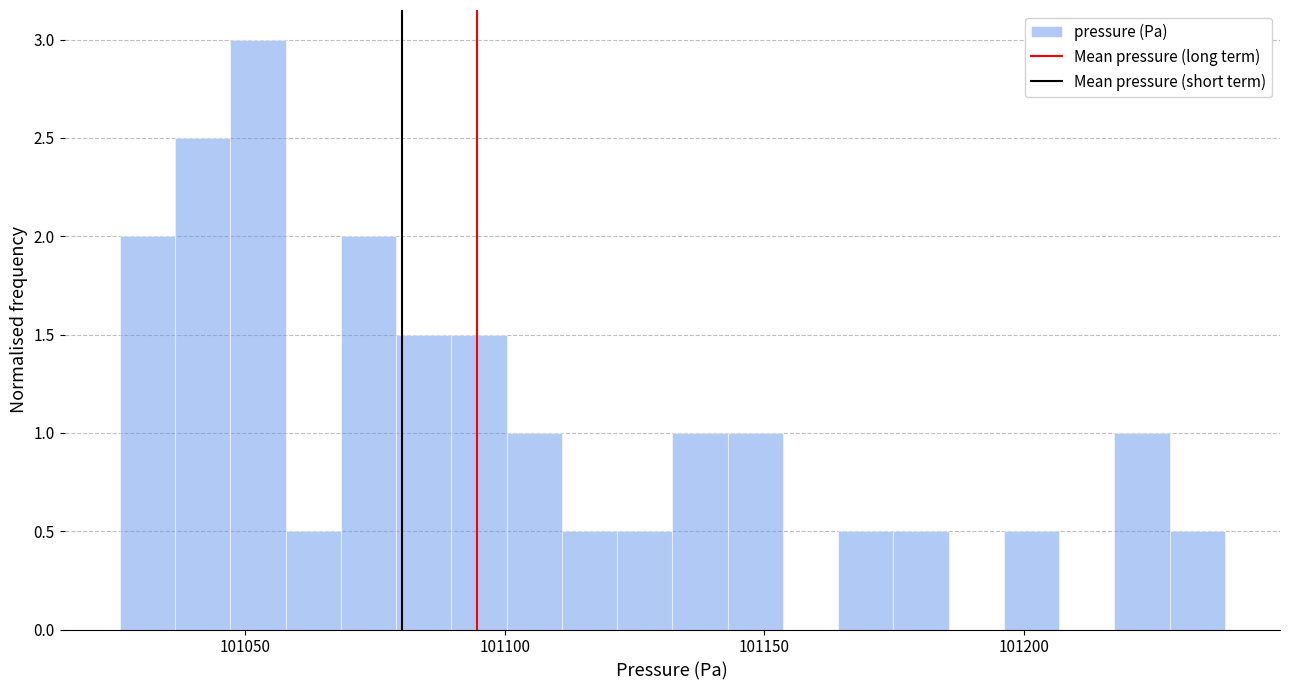

Around what value on the x-axis is the tallest bar? Give the approximate position of its centre, as read against the axis.

101050